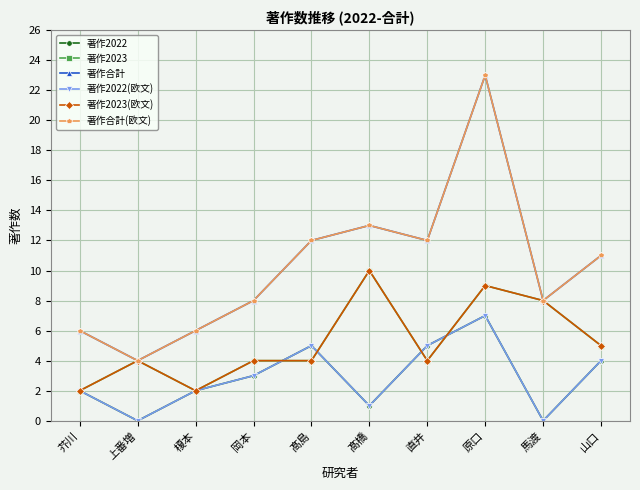

Which series has the largest total across all categories?

著作合計